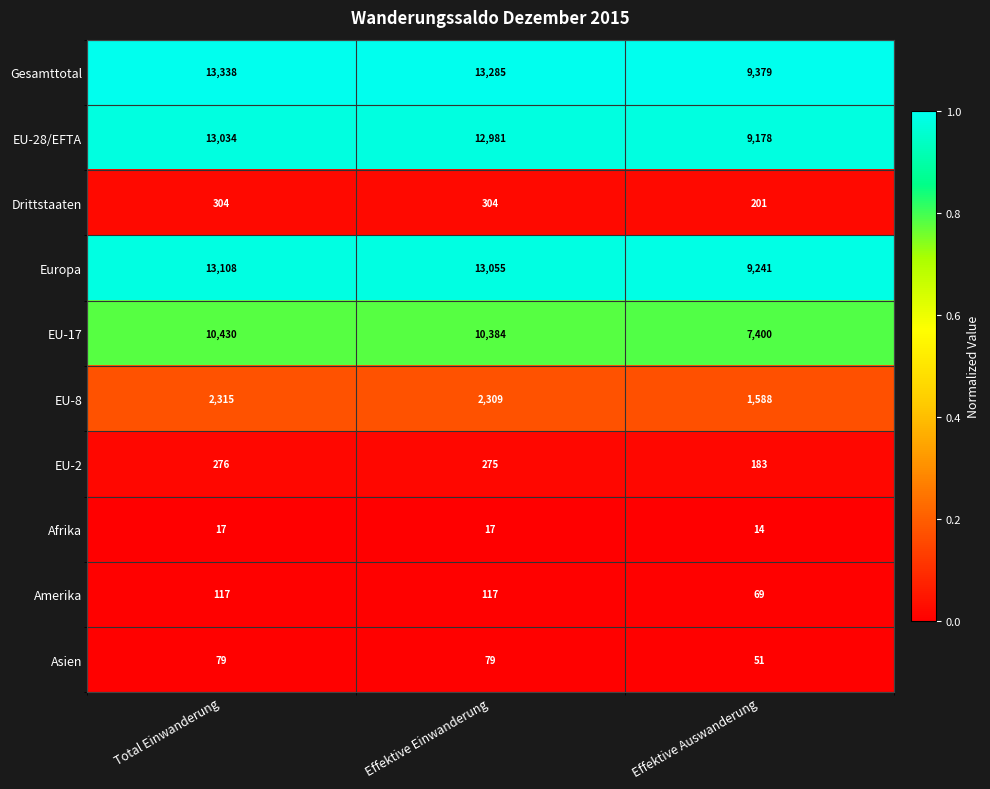

List the series in order of their peak value, lowest first.

Afrika, Asien, Amerika, EU-2, Drittstaaten, EU-8, EU-17, EU-28/EFTA, Europa, Gesamttotal